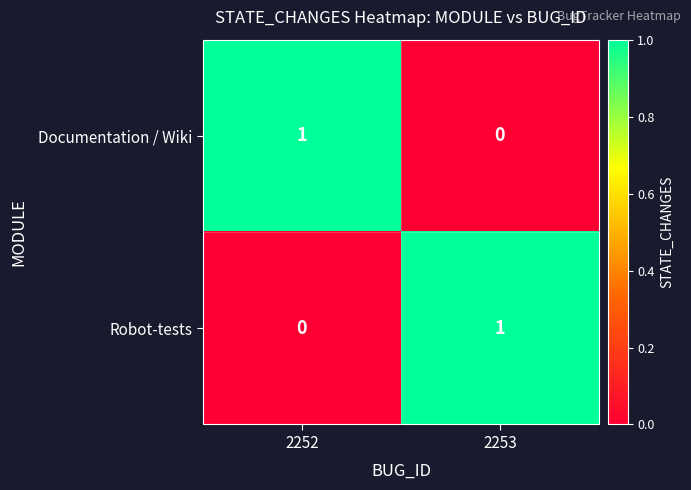

Reading left to right, extract all data points from this chart.

Documentation / Wiki: 1	0
Robot-tests: 0	1